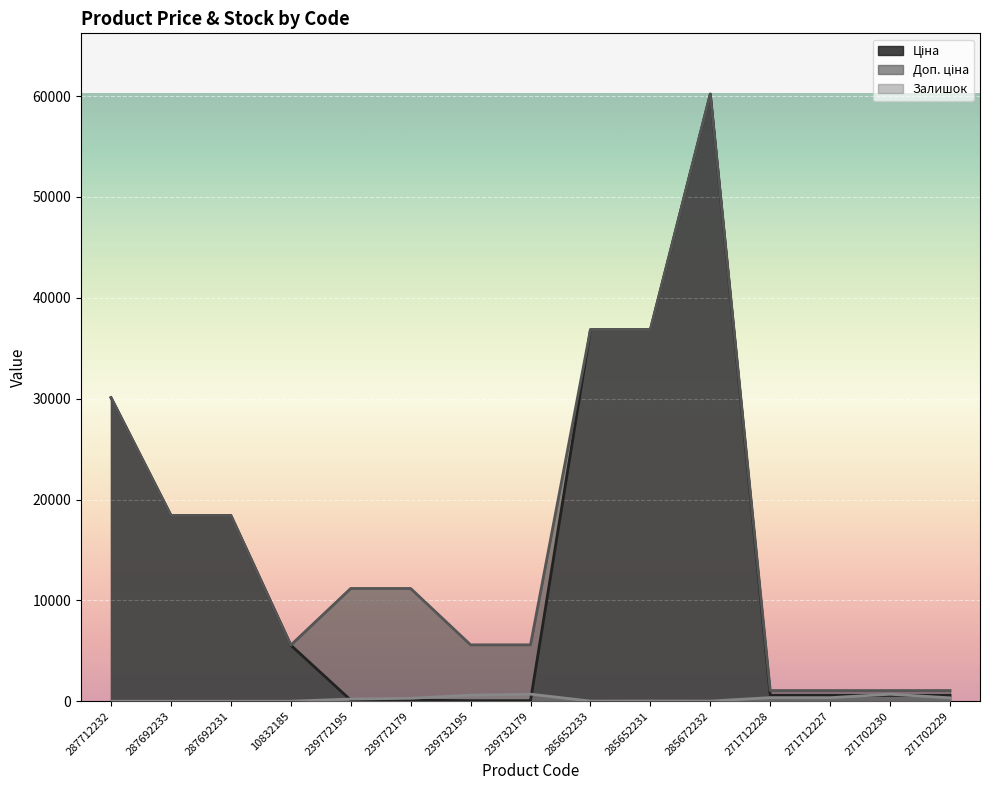

What is the spread (max minus min) of values at 239732179?

5535.1